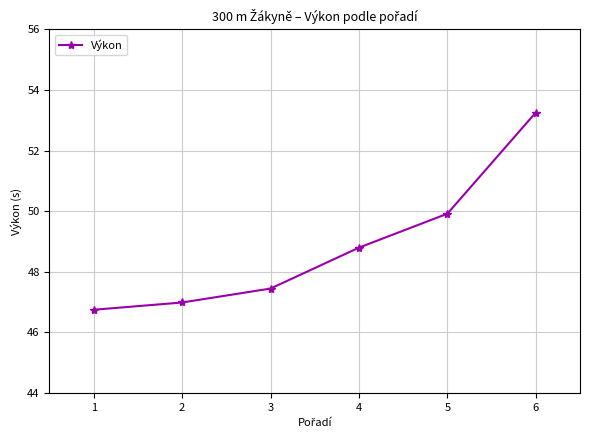

What is the difference between the values at 1 and 3?

0.7